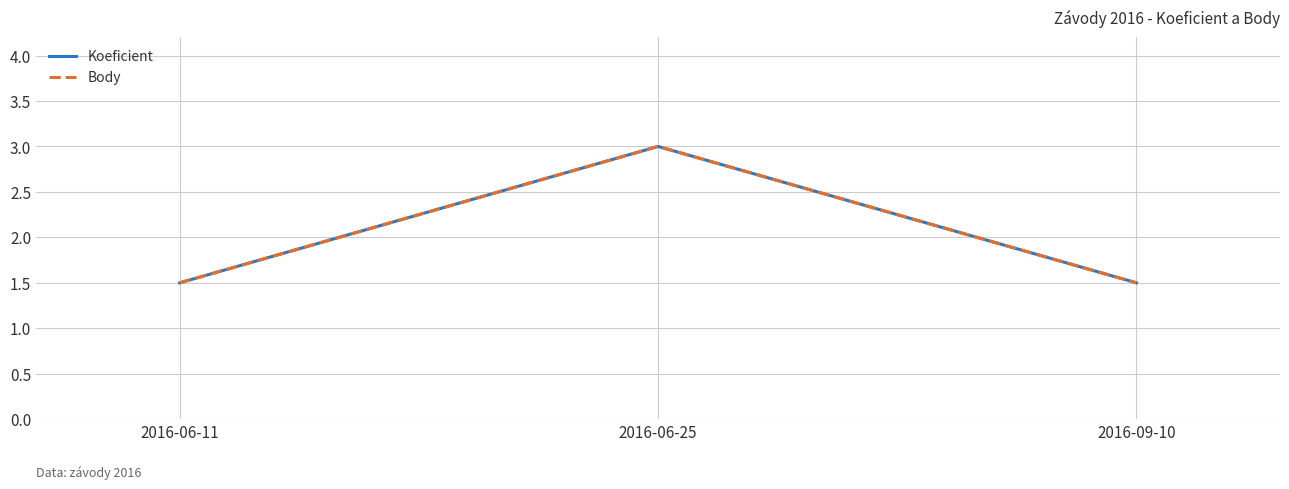

Does the chart display data point markers on the line(s)?

No